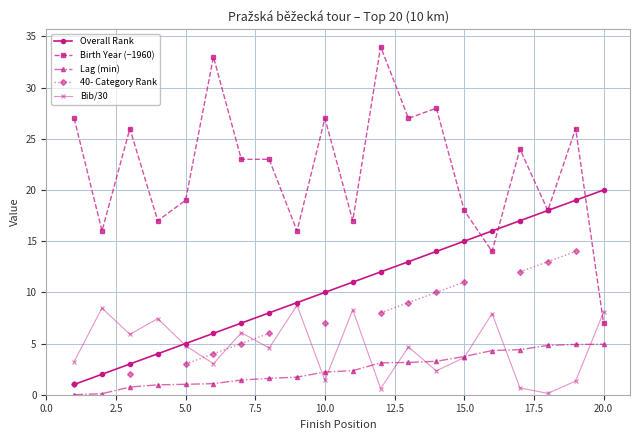

What is the lowest value of the Overall Rank series?

1.0